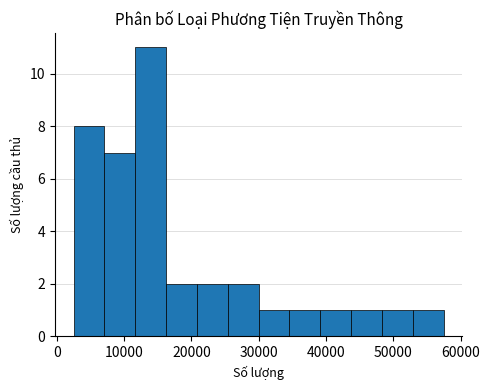

Reading left to right, list every bar in this chart as the range it spans on the x-axis followed by its height. Neither the bar edges nor the heights are printed on the chart, so give them approximately, as read against the axes.

3000 to 7000: 8
7000 to 12000: 7
12000 to 16000: 11
16000 to 21000: 2
21000 to 25000: 2
25000 to 30000: 2
30000 to 35000: 1
35000 to 39000: 1
39000 to 44000: 1
44000 to 48000: 1
48000 to 53000: 1
53000 to 58000: 1